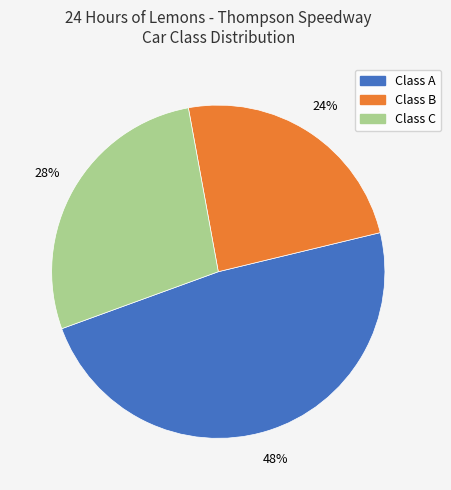

Does any single category account for the majority?

No